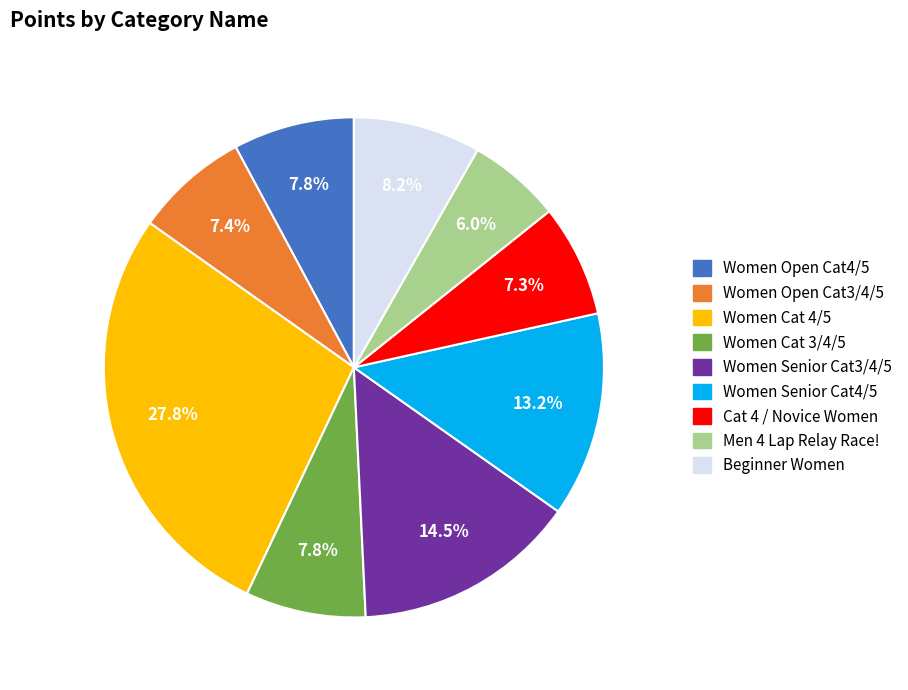

To the nearest percent, what is the average slice percentage?

11%